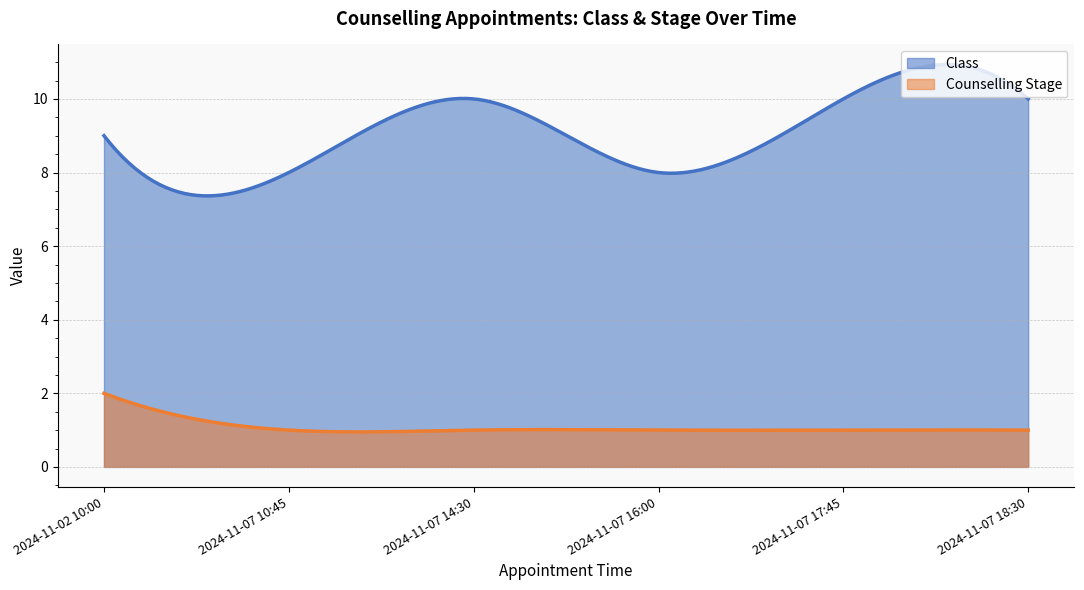

How many series are shown in this chart?

2